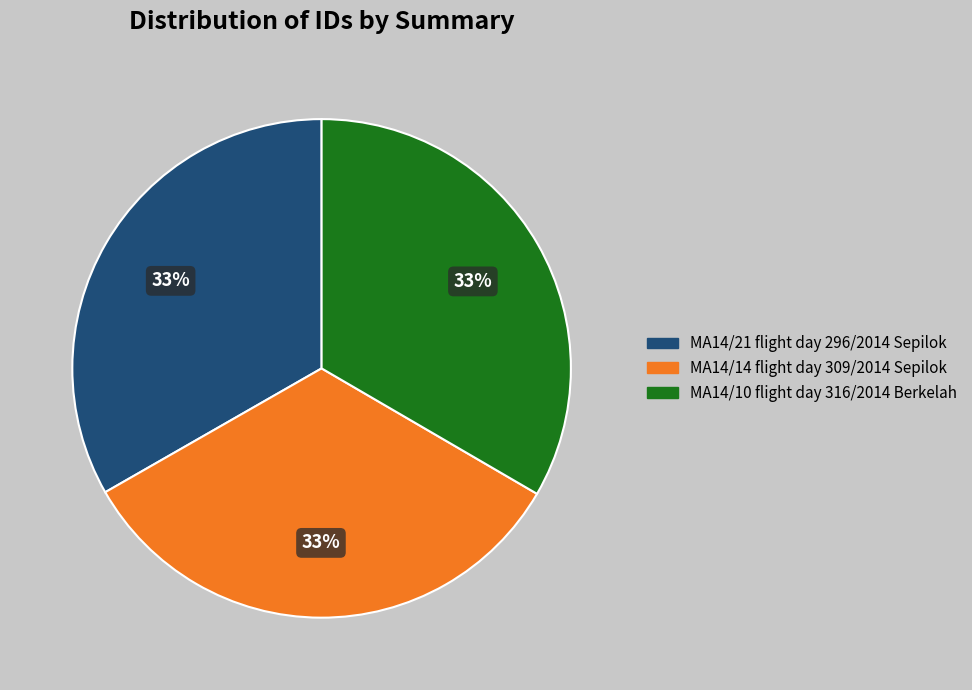

Is the sum of MA14/10 flight day 316/2014 Berkelah and MA14/21 flight day 296/2014 Sepilok greater than half?

Yes